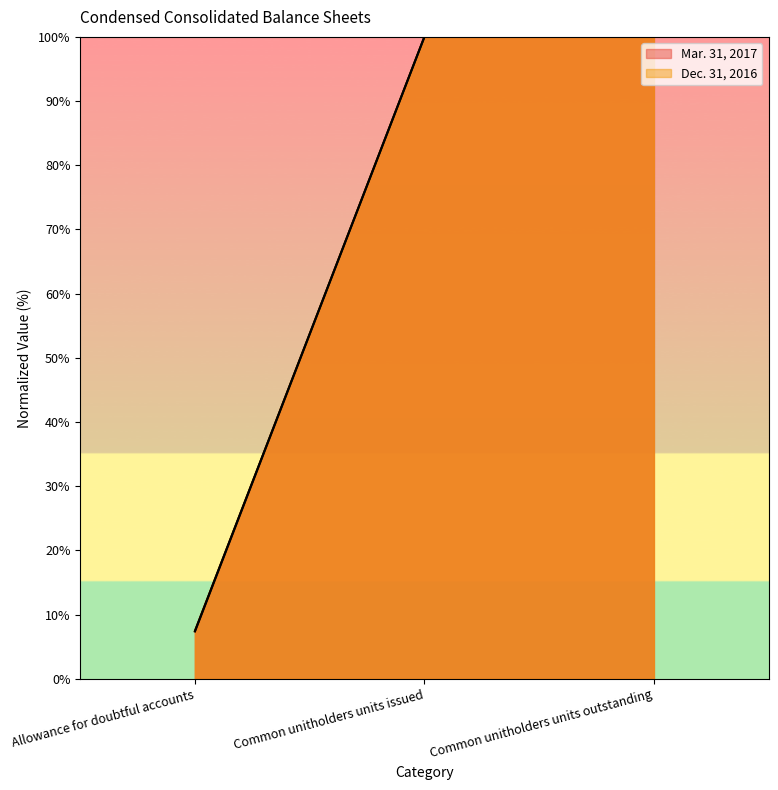

How many values in the Dec. 31, 2016 series are below 100?

1